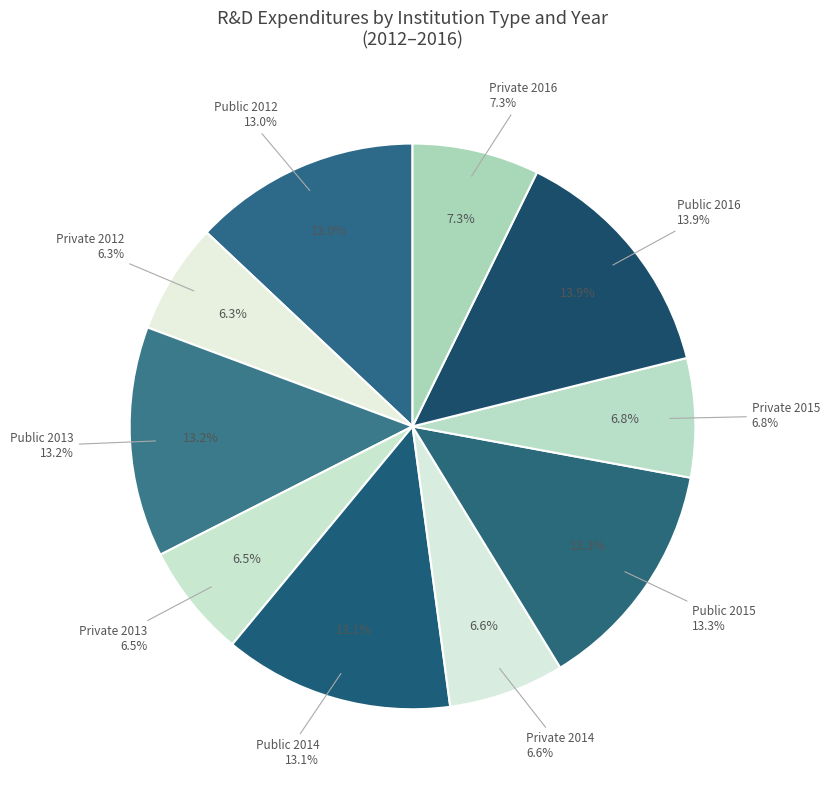

Count the number of slices in the pie.

5